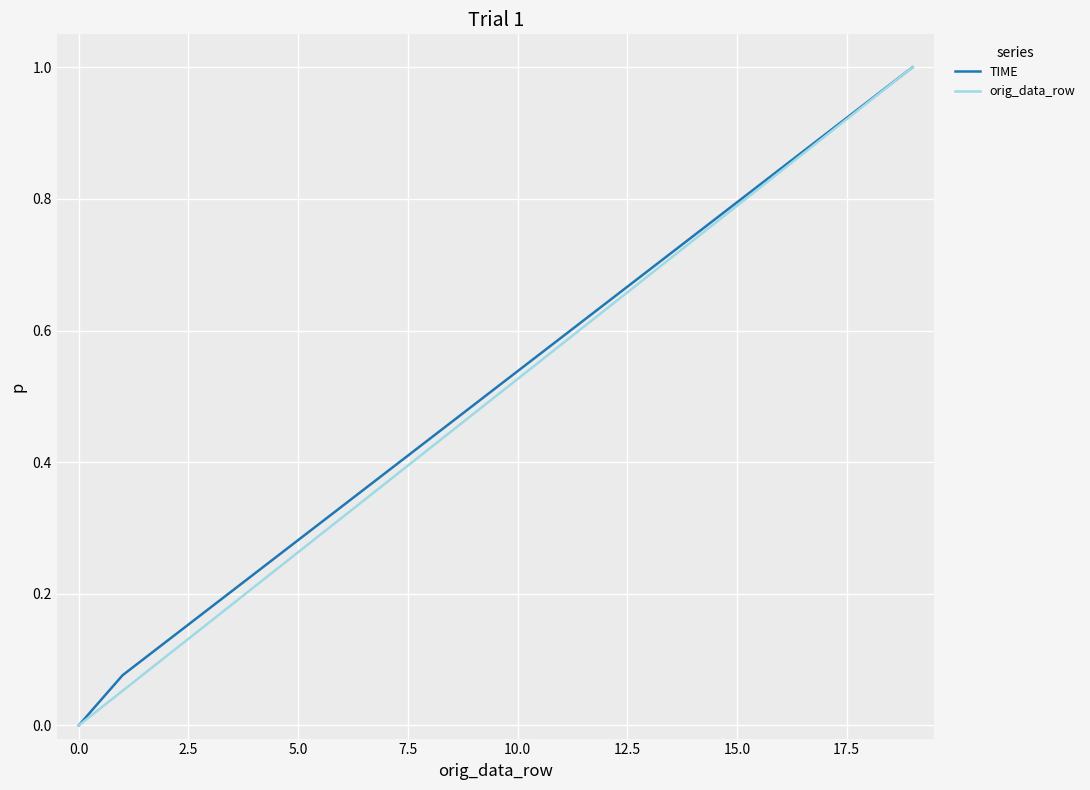

What is the maximum value for orig_data_row?

1.0